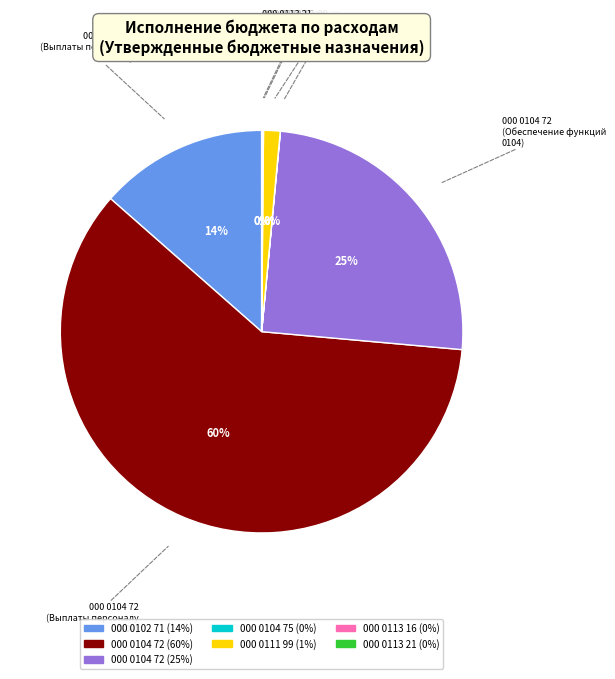

Is 000 0104 72 (Выплаты персоналу 0104) the majority of the pie?

Yes